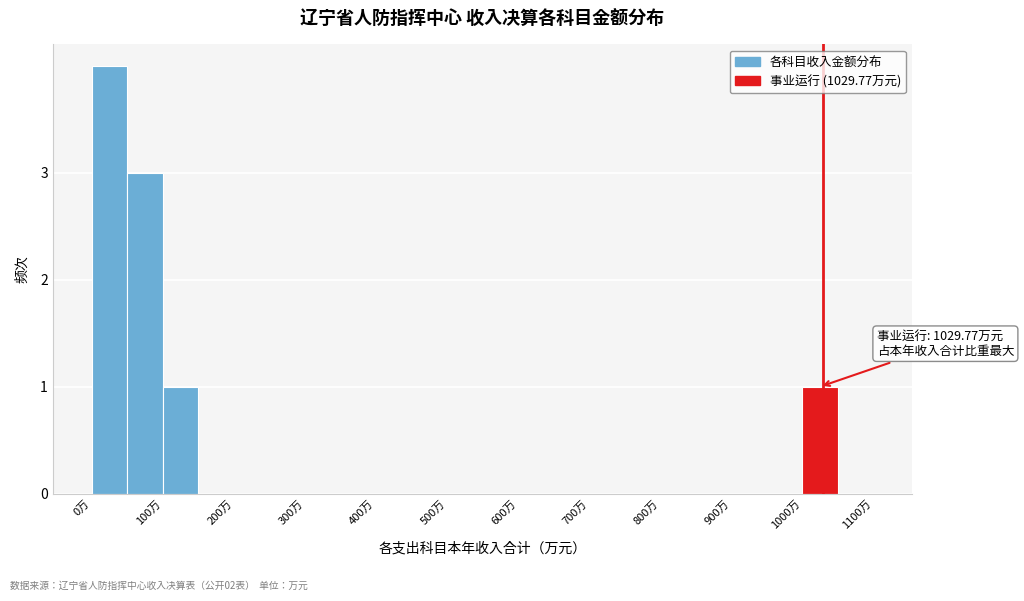

Over which range of the x-axis is the bar tallest?

0 to 50